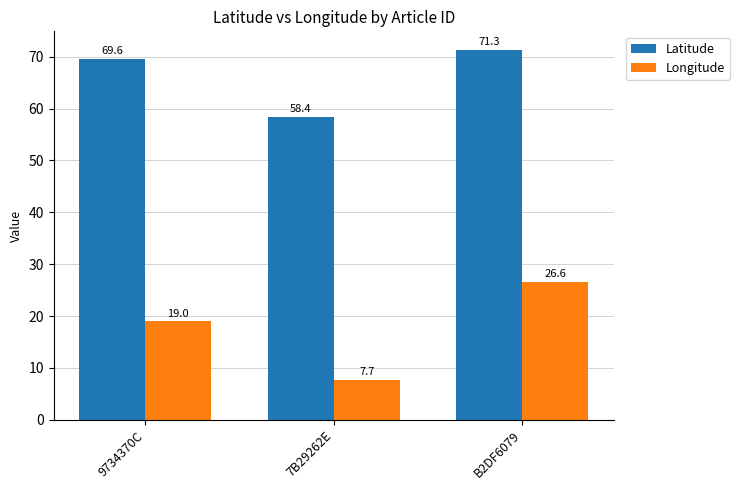

The value of Longitude at 9734370C is 19.0. True or false?

True